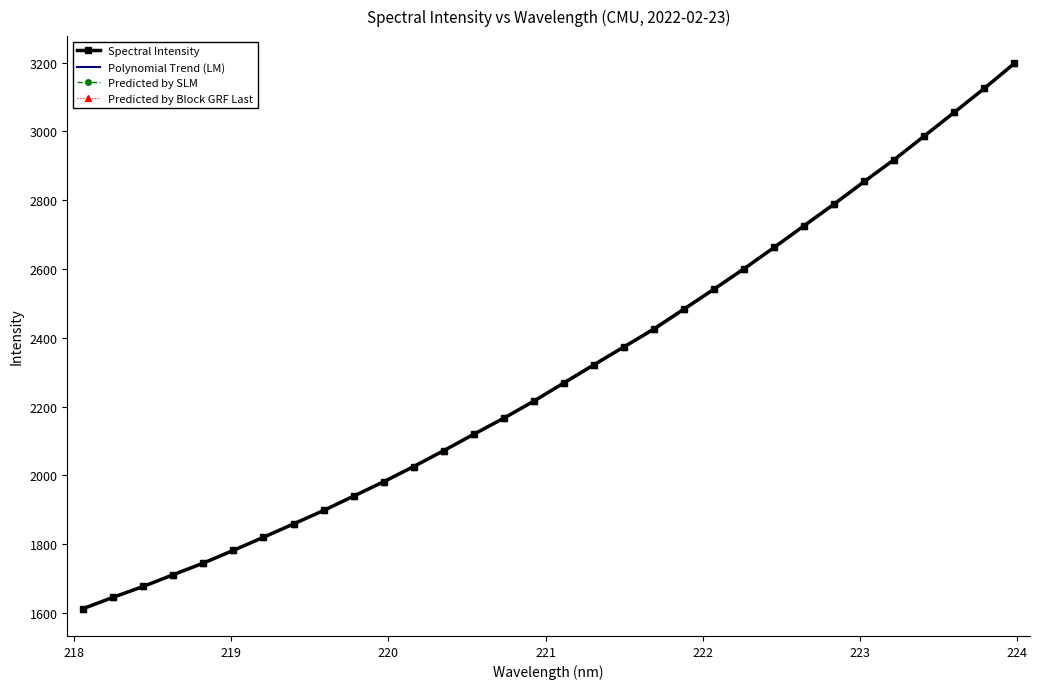

True or false: there are more than 1 points higher than both neighbors.

False